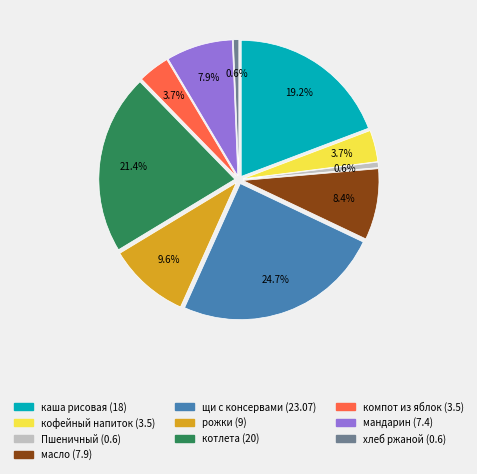

Count the number of slices in the pie.

10